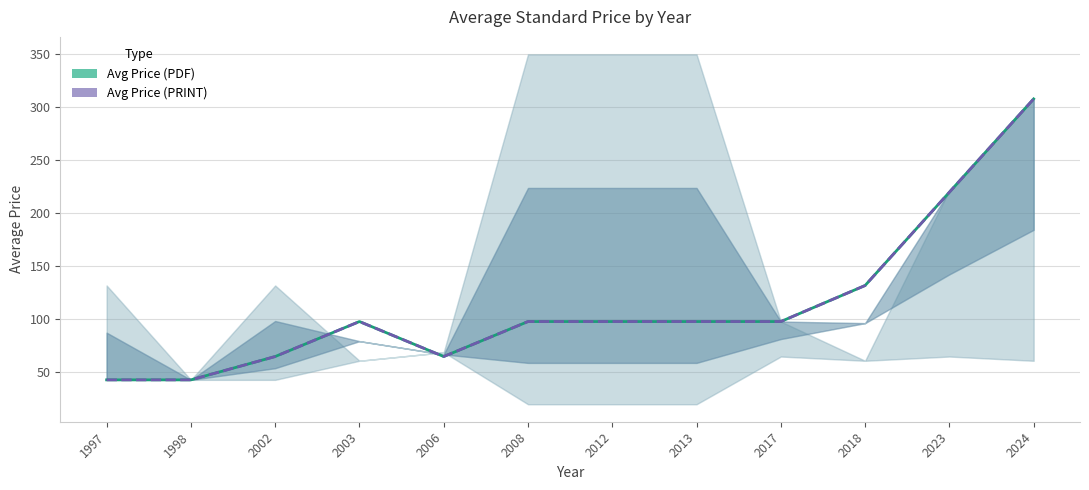

What is the value of the Avg Price (PRINT) point at the 2nd from the left?

43